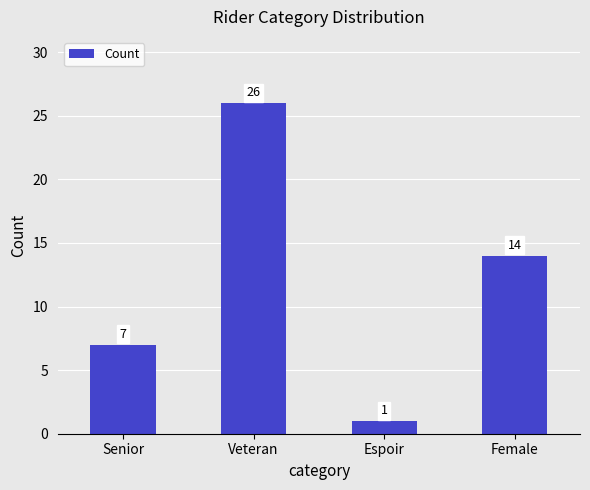

Rank the categories by value from highest to lowest.

Veteran, Female, Senior, Espoir